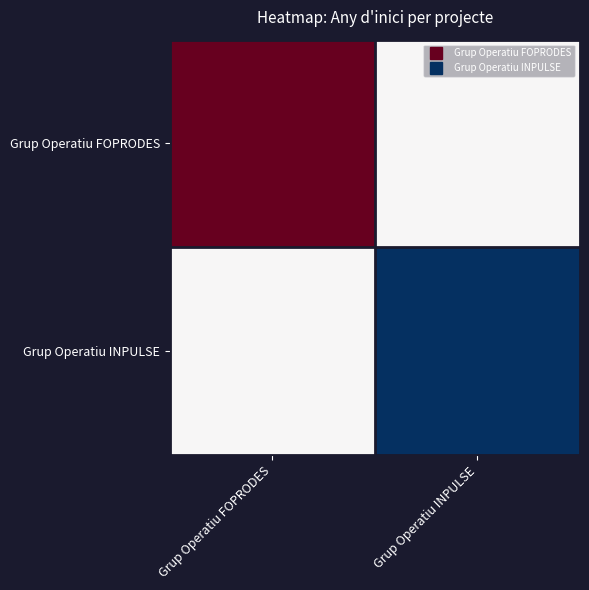

Which series has the largest total across all categories?

Grup Operatiu FOPRODES